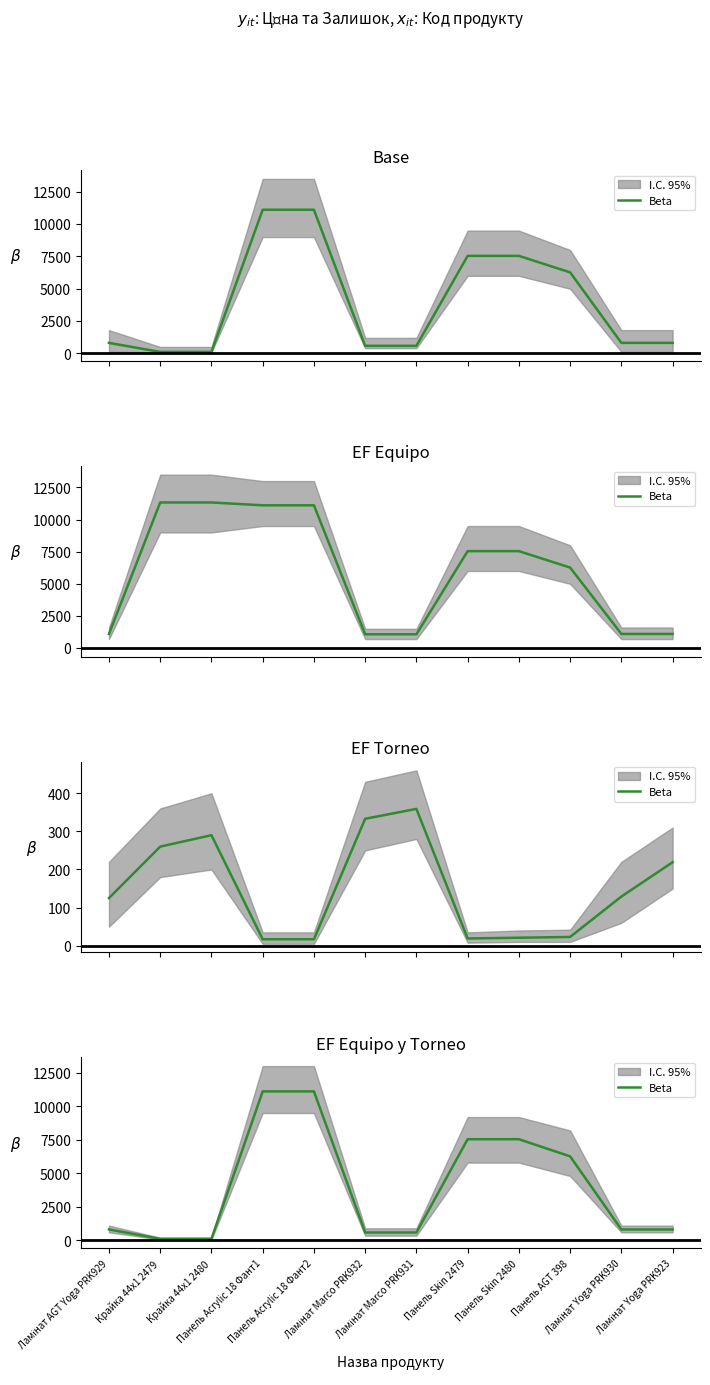

What is the ratio of the value at Ламінат Marco PRK932 to the value at Крайка 44x1 2480?

5.2